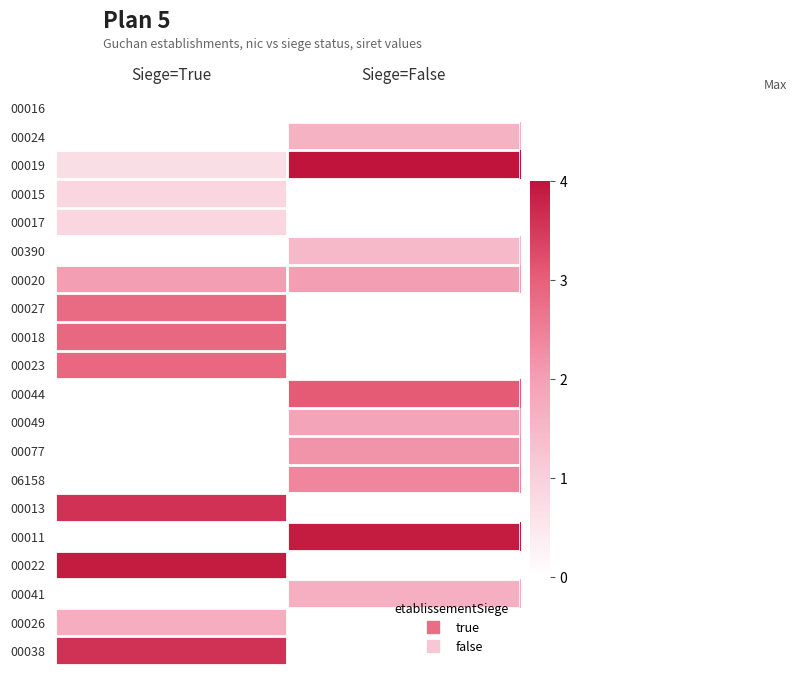

At which label does 00023 reach its minimum?

Siege=True